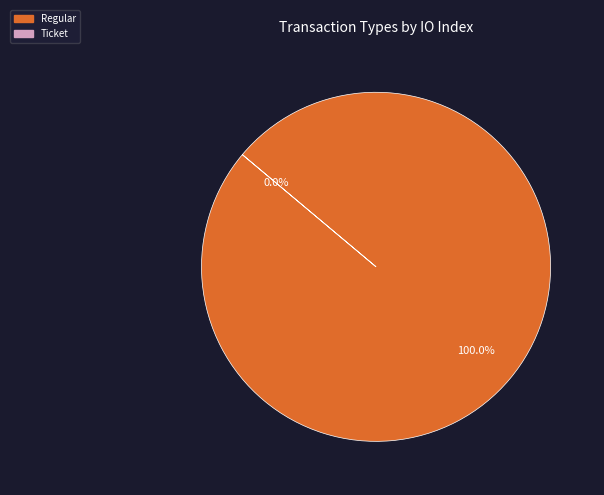

How many segments does this pie chart have?

2